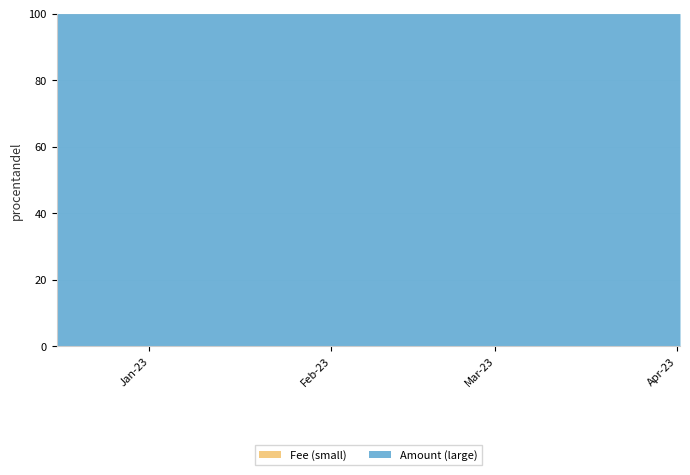

How many lines are shown in the chart?

2